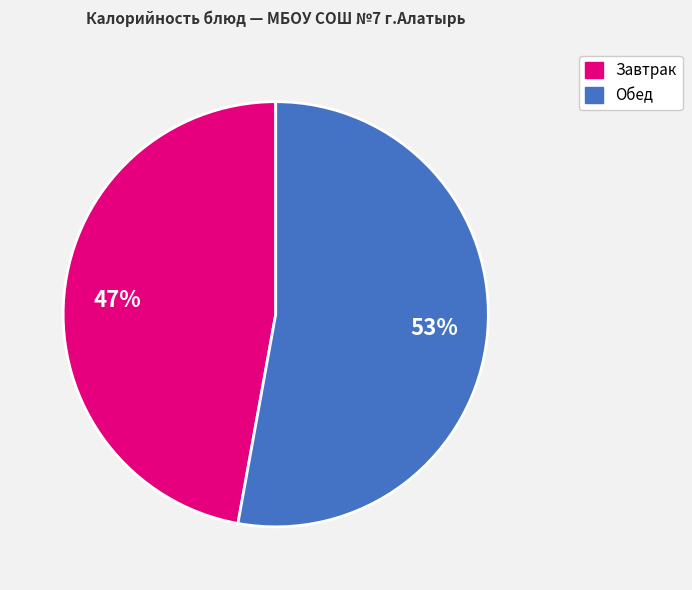

Is there any slice that represents more than half of the pie?

Yes